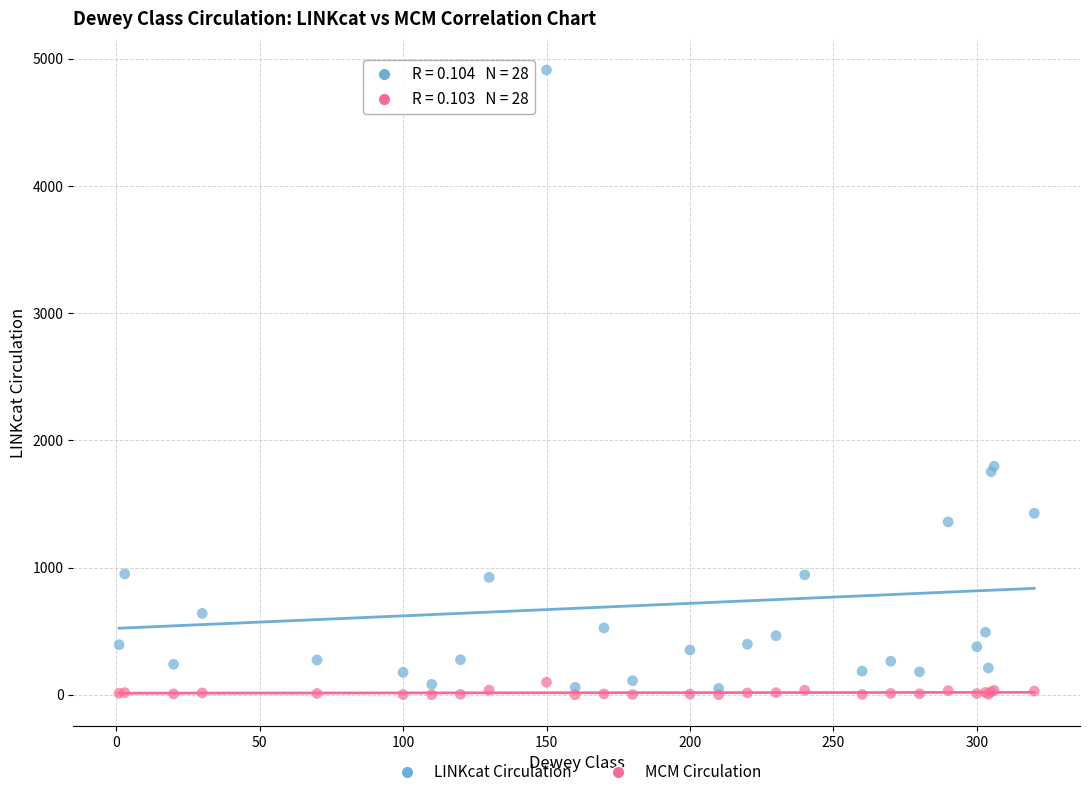

What are all the series names shown in the legend?

LINKcat Circulation, MCM Circulation